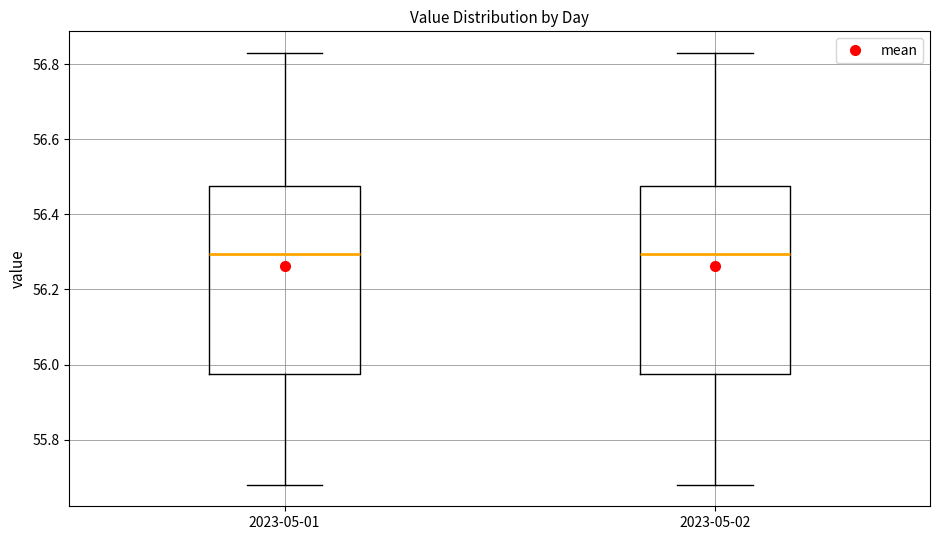

Reading left to right, read every box against the y-axis: the position of its median line, the range the box covers, and the ends of its whiskers. The values are not printed on the chart, so give them approximately, as read against the axis.

2023-05-01: median 56.30, box 55.98 to 56.48, whiskers 55.68 to 56.84
2023-05-02: median 56.30, box 55.98 to 56.48, whiskers 55.68 to 56.84